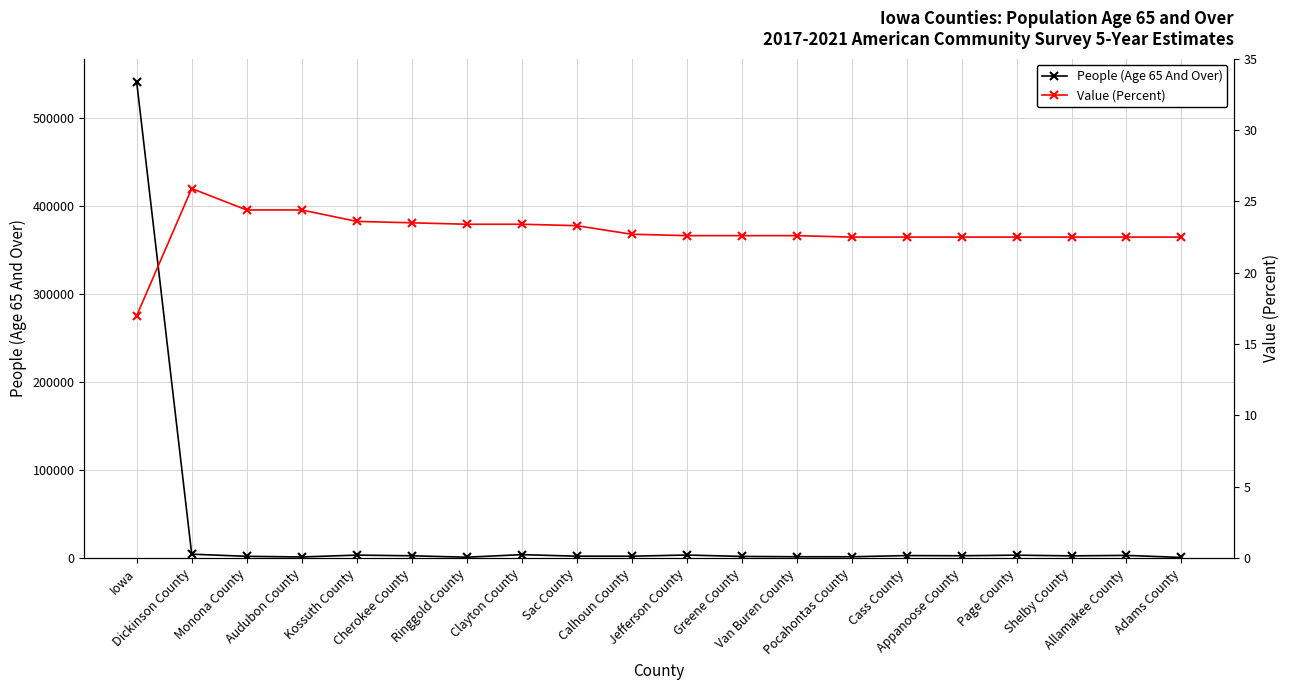

The Value (Percent) series shows 12.1 at Jefferson County. True or false?

False